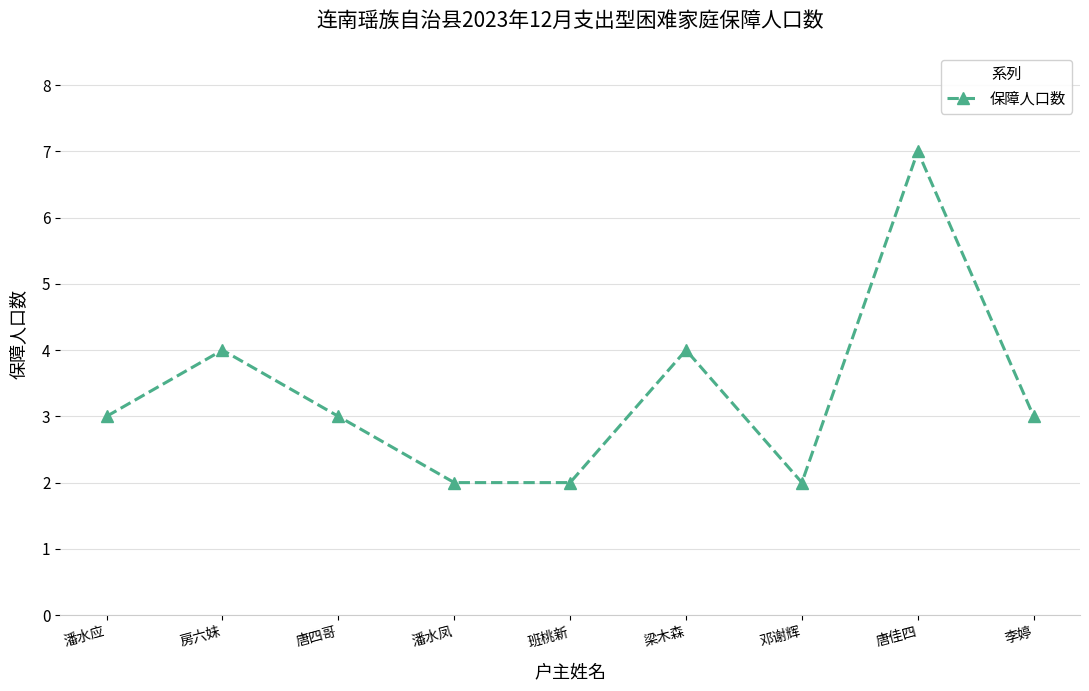

The value at 梁木森 is 4. True or false?

True